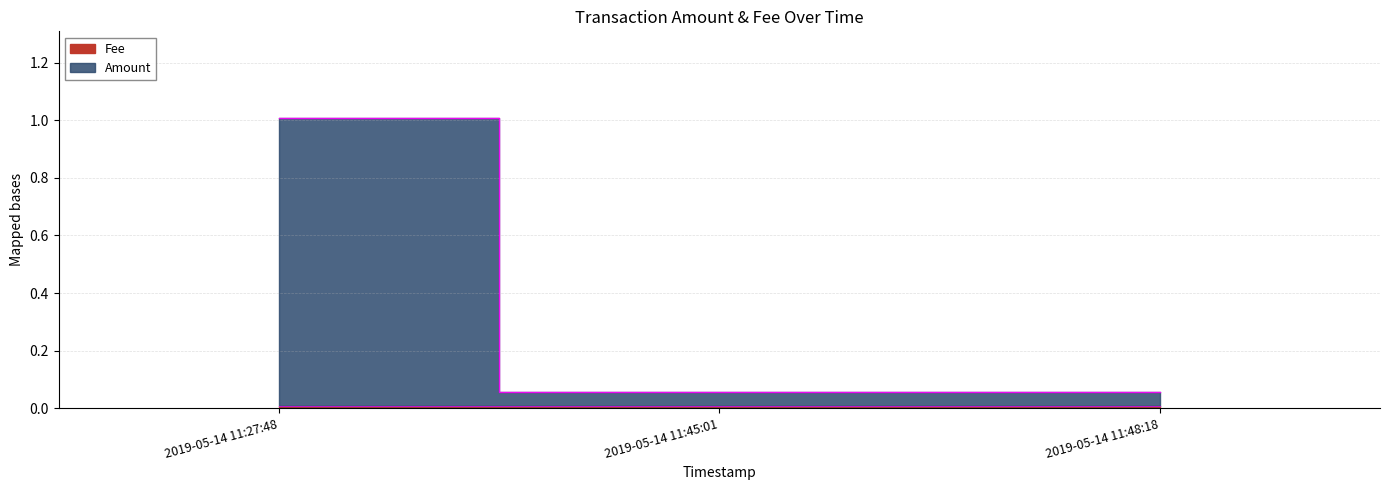

What position from the left is 2019-05-14 11:48:18?

3